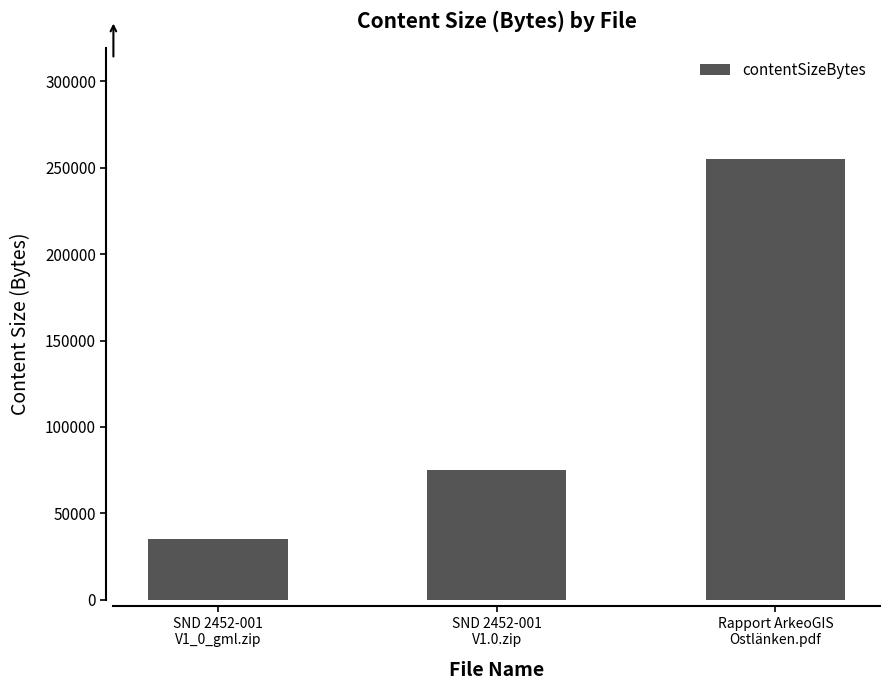

True or false: the data shows 35128 at SND 2452-001
V1_0_gml.zip.

True